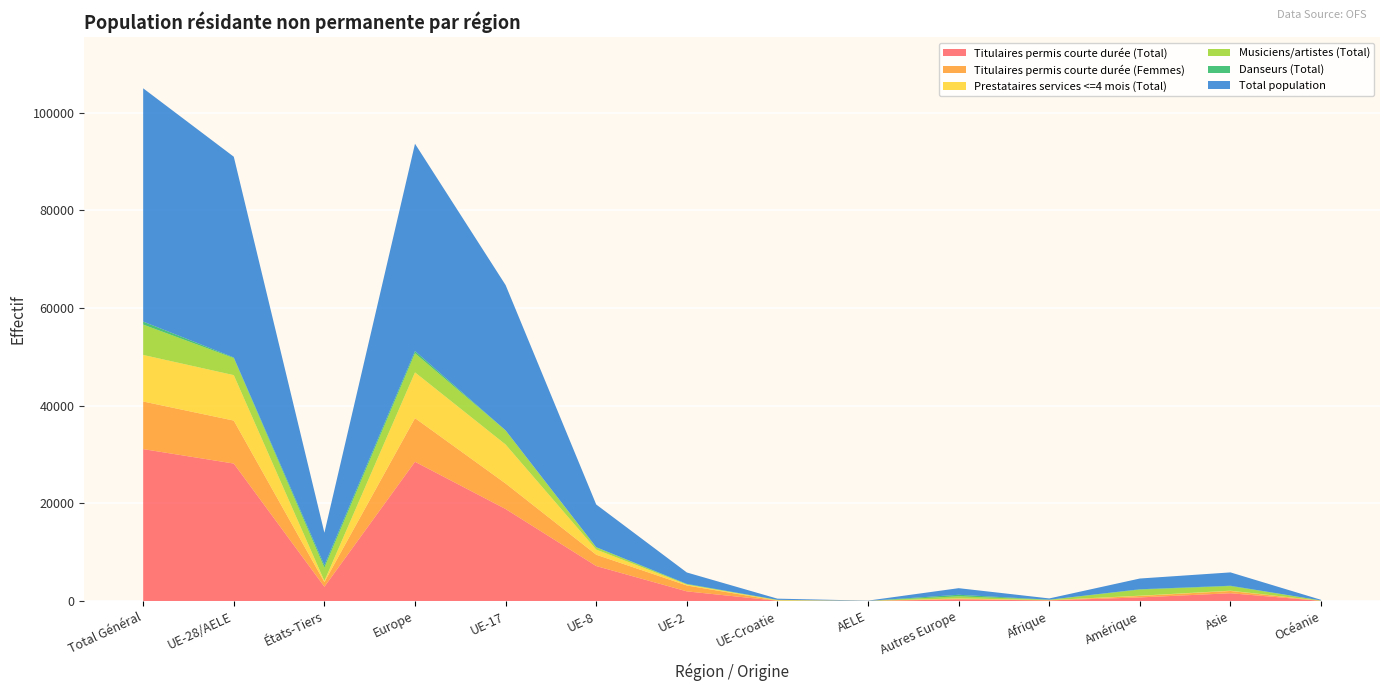

Reading right to left, what are all the values shown in this chart?

Titulaires permis courte durée (Total): Océanie=53	Asie=1621	Amérique=767	Afrique=151	Autres Europe=365	AELE=37	UE-Croatie=78	UE-2=2004	UE-8=7190	UE-17=18861	Europe=28535	États-Tiers=2957	UE-28/AELE=28170	Total Général=31127
Titulaires permis courte durée (Femmes): Océanie=16	Asie=461	Amérique=295	Afrique=42	Autres Europe=137	AELE=17	UE-Croatie=25	UE-2=1208	UE-8=2318	UE-17=5226	Europe=8931	États-Tiers=951	UE-28/AELE=8794	Total Général=9745
Prestataires services <=4 mois (Total): Océanie=17	Asie=62	Amérique=58	Afrique=23	Autres Europe=65	AELE=8	UE-Croatie=78	UE-2=195	UE-8=1047	UE-17=7975	Europe=9368	États-Tiers=225	UE-28/AELE=9303	Total Général=9528
Musiciens/artistes (Total): Océanie=51	Asie=937	Amérique=1243	Afrique=64	Autres Europe=427	AELE=2	UE-Croatie=87	UE-2=54	UE-8=465	UE-17=2886	Europe=3921	États-Tiers=2722	UE-28/AELE=3494	Total Général=6216
Danseurs (Total): Océanie=5	Asie=77	Amérique=74	Afrique=20	Autres Europe=313	AELE=0	UE-Croatie=0	UE-2=78	UE-8=30	UE-17=16	Europe=437	États-Tiers=489	UE-28/AELE=124	Total Général=613
Total population: Océanie=126	Asie=2729	Amérique=2198	Afrique=259	Autres Europe=1350	AELE=47	UE-Croatie=243	UE-2=2331	UE-8=8732	UE-17=29738	Europe=42441	États-Tiers=6662	UE-28/AELE=41091	Total Général=47753